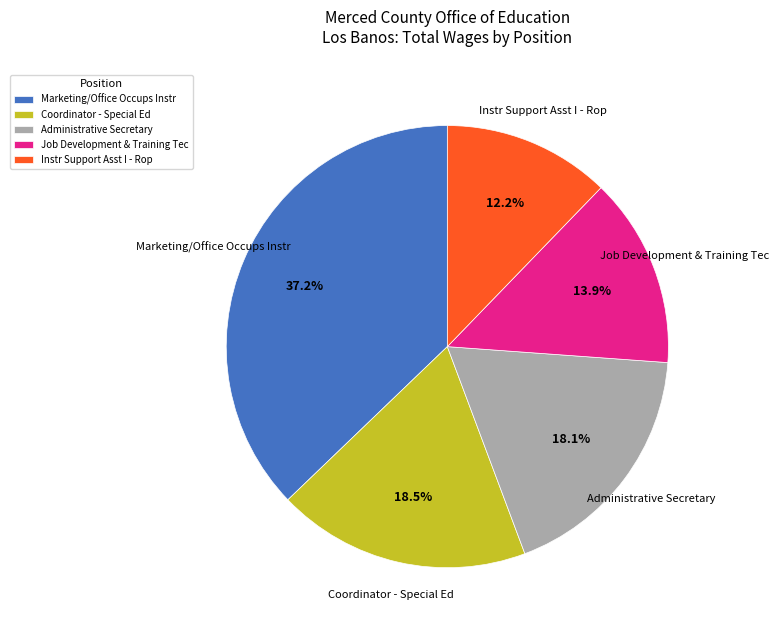

To the nearest percent, what is the combined percentage of Instr Support Asst I - Rop and Administrative Secretary?

30%